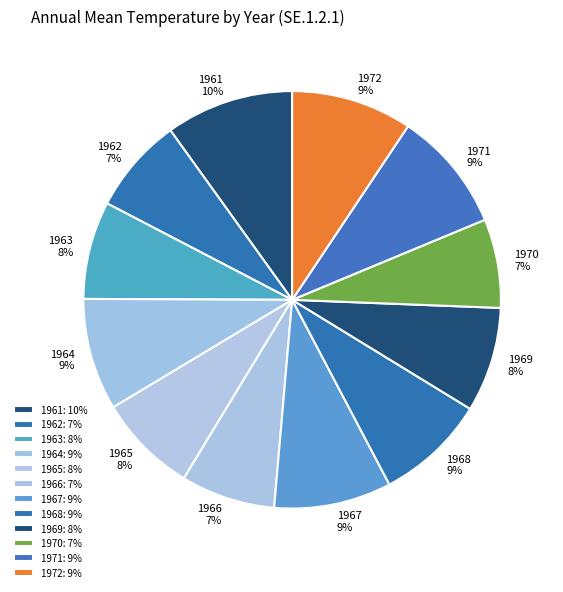

How many segments does this pie chart have?

12